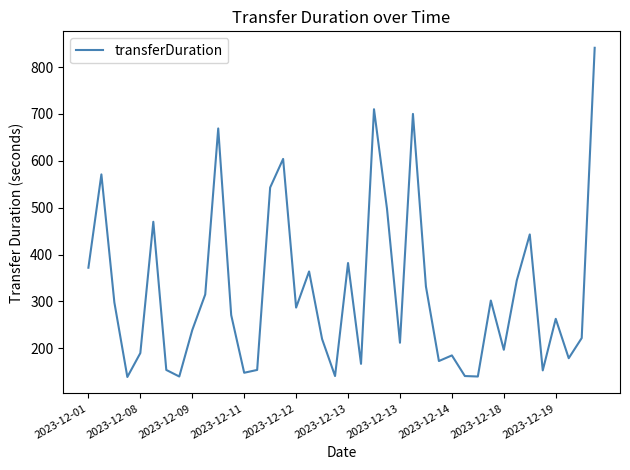

What is the minimum value shown in the chart?

139